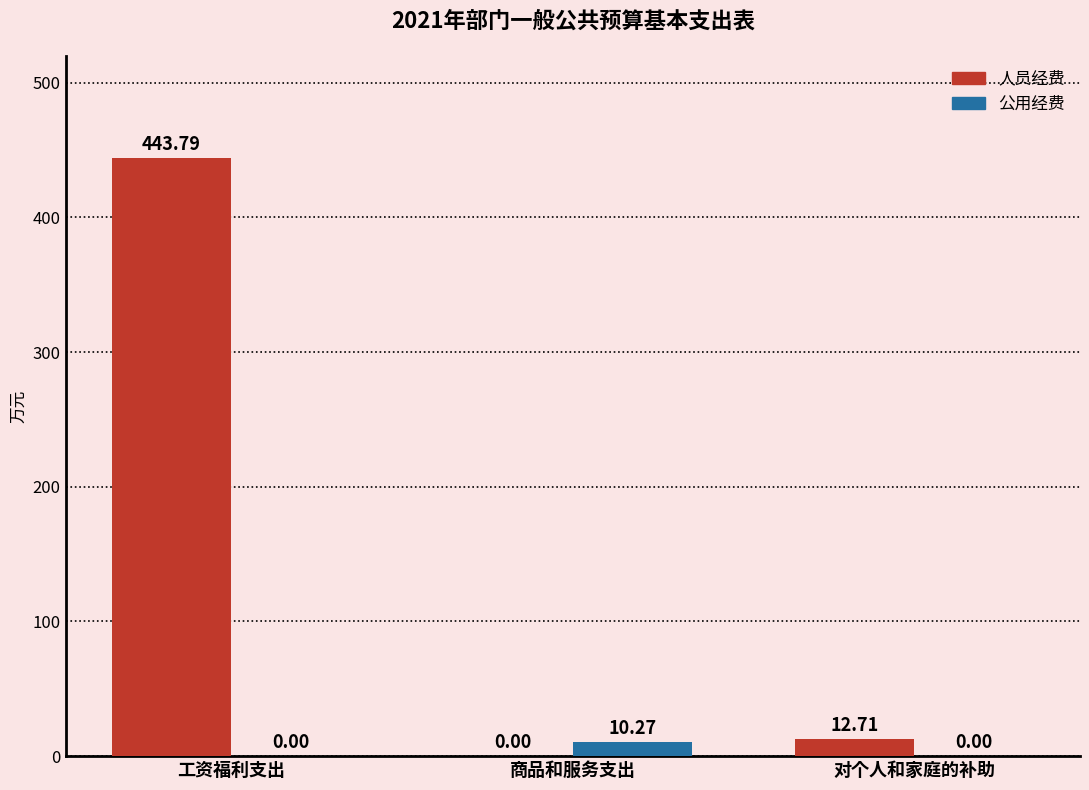

Is the value of 人员经费 at 工资福利支出 greater than the value of 公用经费 at 商品和服务支出?

Yes